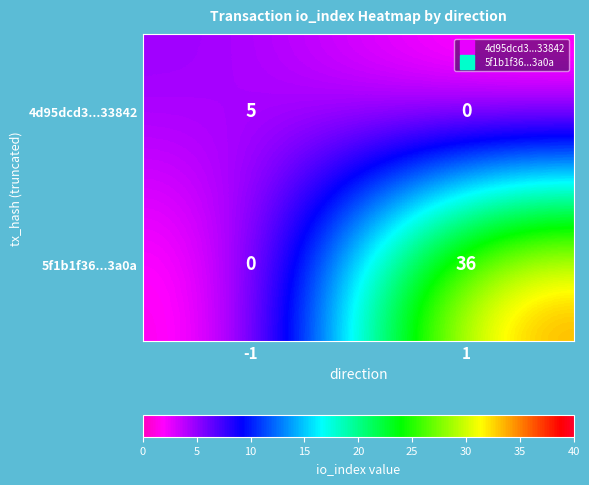

Reading left to right, what are all the values shown in this chart?

4d95dcd3...33842: -1=5	1=0
5f1b1f36...3a0a: -1=0	1=36